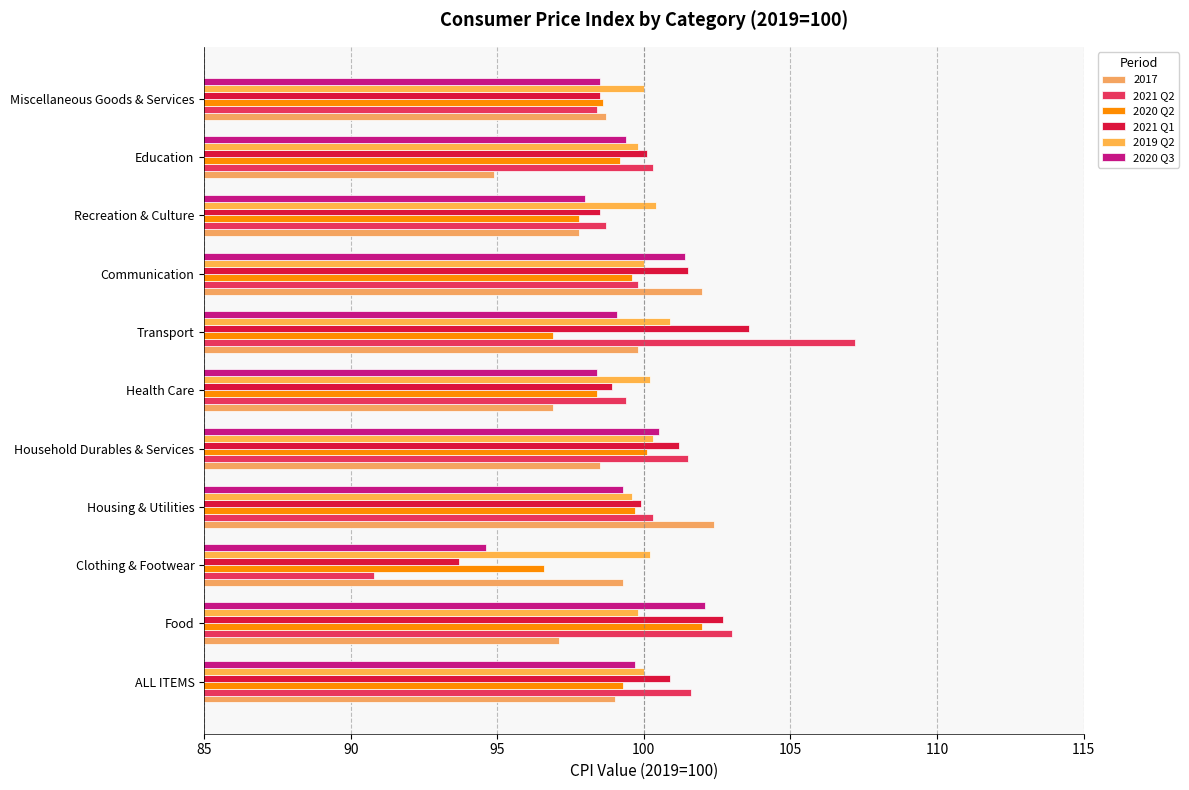

How many values in the 2020 Q2 series are below 99?

5